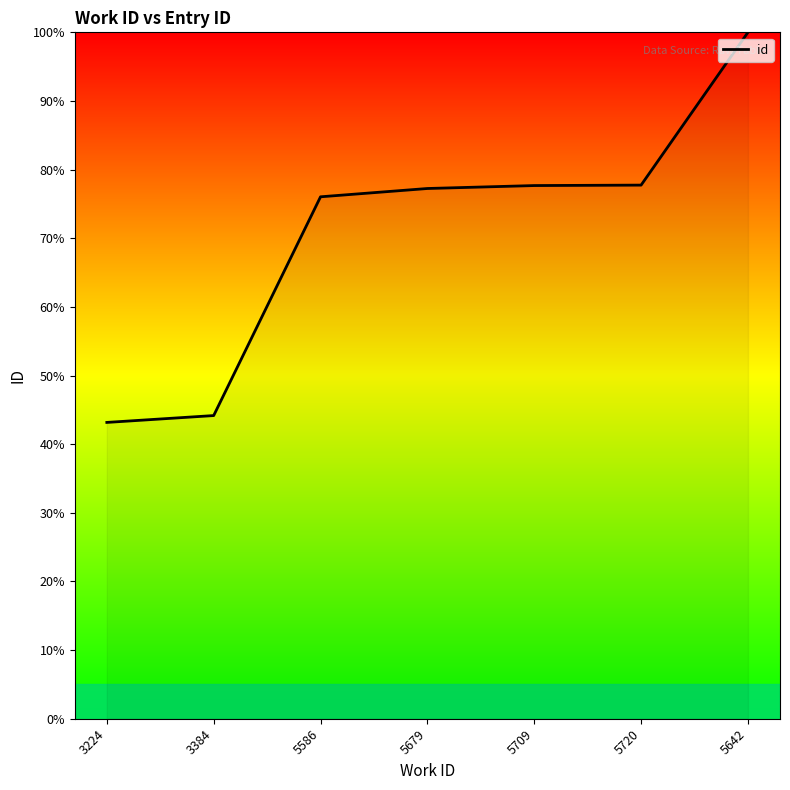

Reading left to right, what are all the values shown in this chart?

3224=43.2	3384=44.2	5586=76.0	5679=77.2	5709=77.7	5720=77.7	5642=100.0